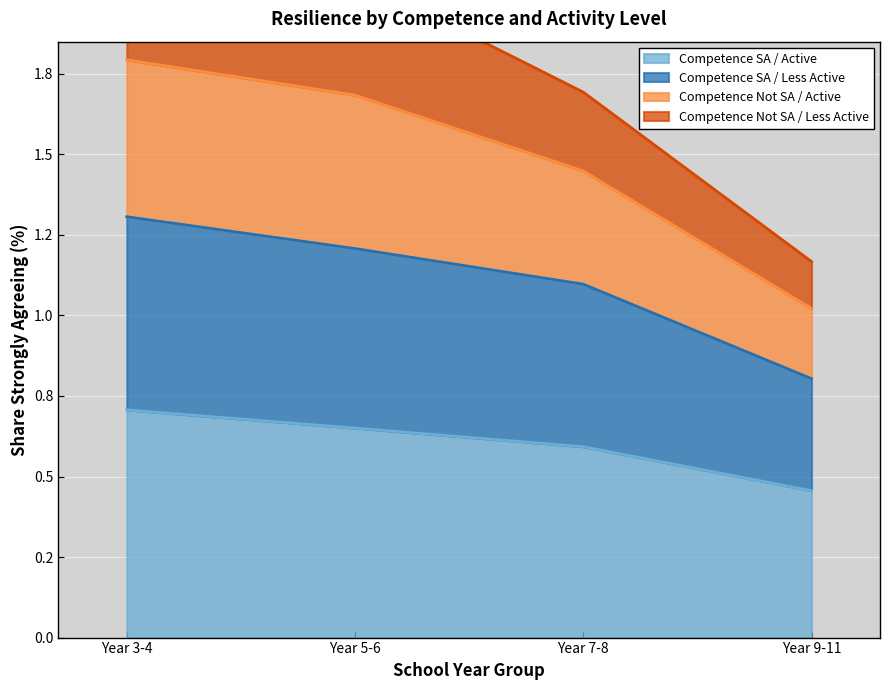

Where is Competence Not SA / Active nearest to the value 1?

Year 9-11